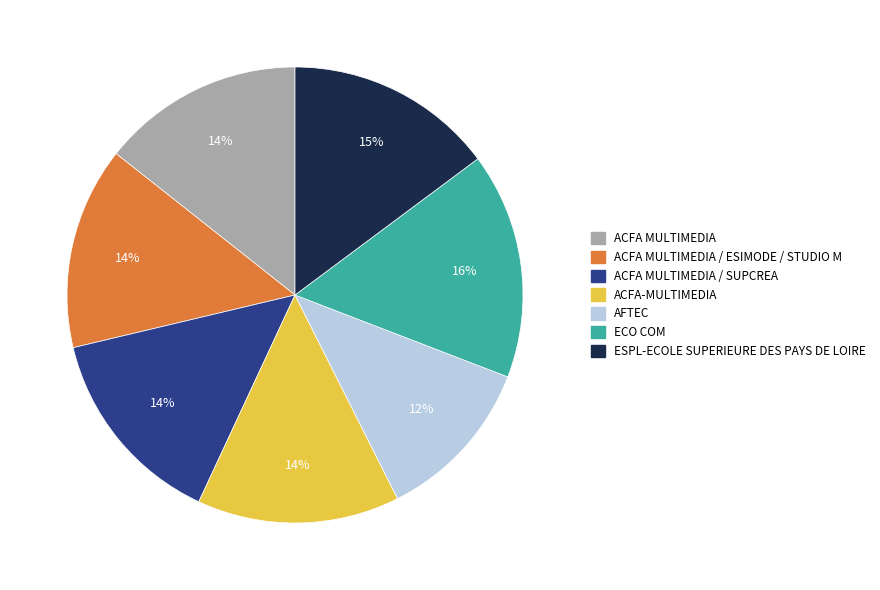

Do ACFA MULTIMEDIA and ACFA-MULTIMEDIA together represent more than half of the pie?

No